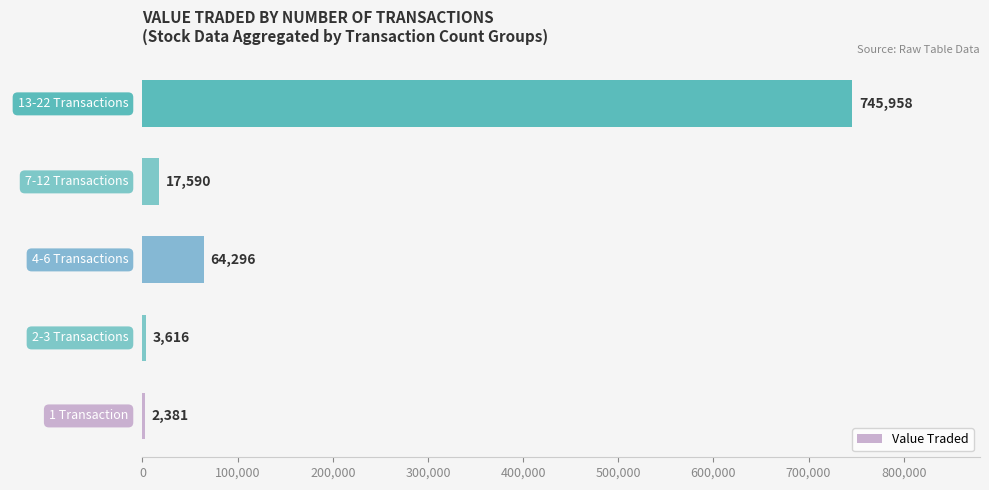

What is the sum of all values?

833841